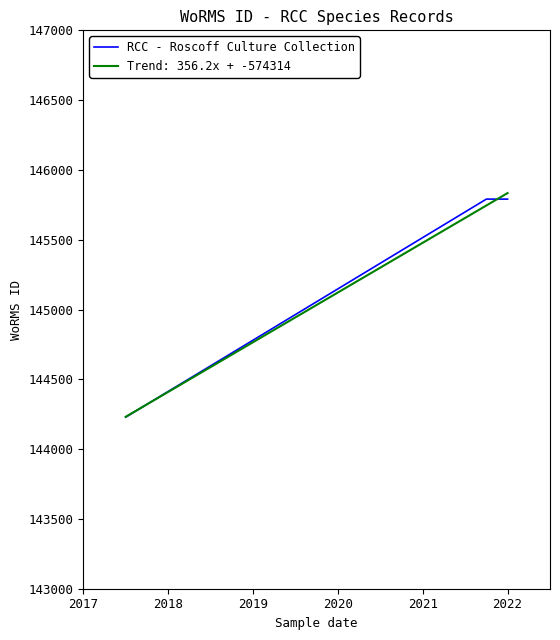

What is the value of the 3rd point from the left?

145791